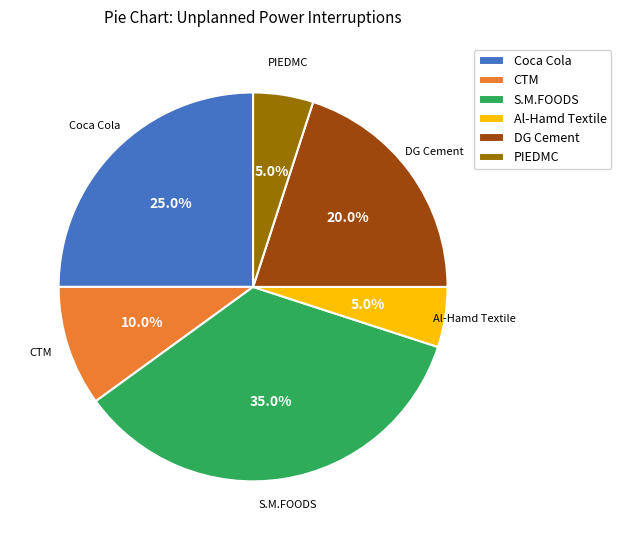

How many segments does this pie chart have?

6